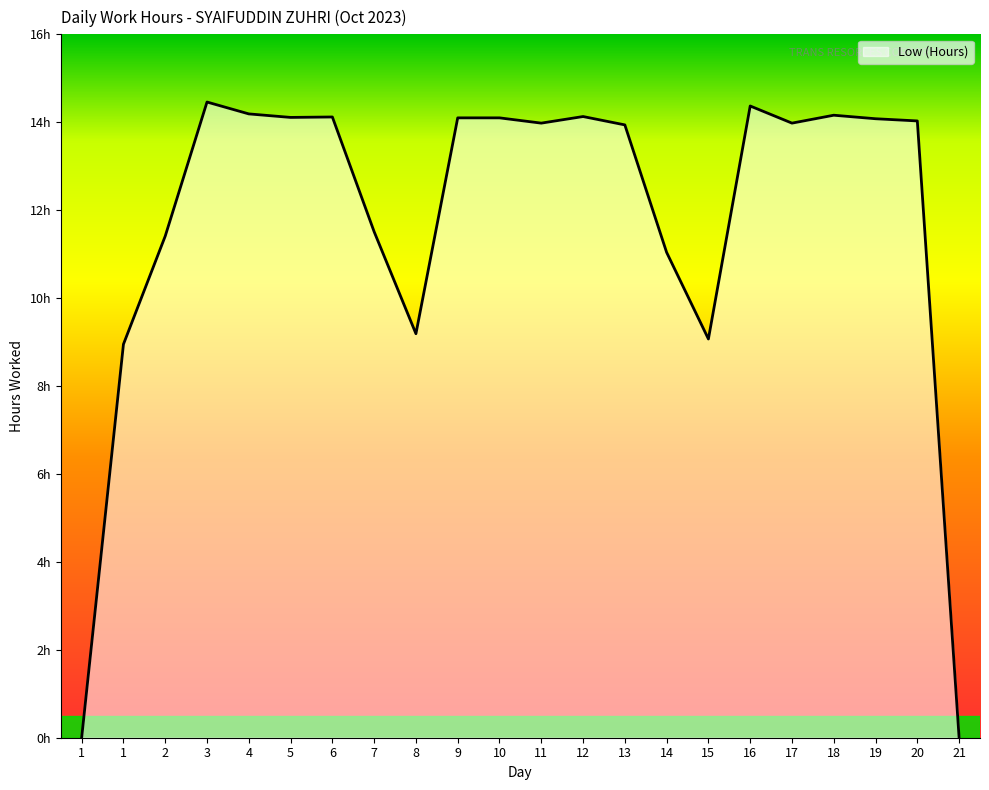

At which label is the value closest to 7?

1